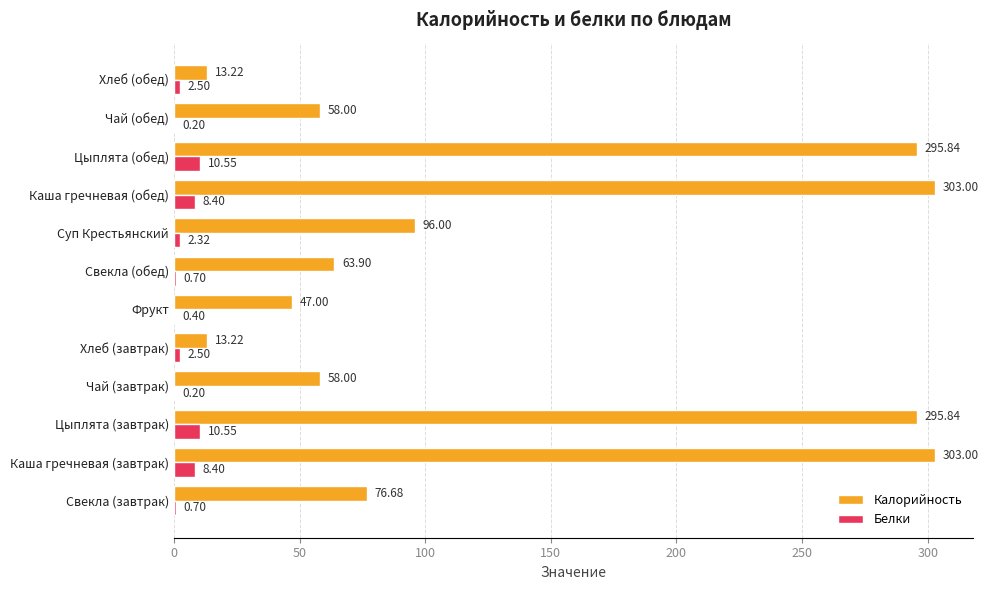

What is the total value across all series at Фрукт?

47.4